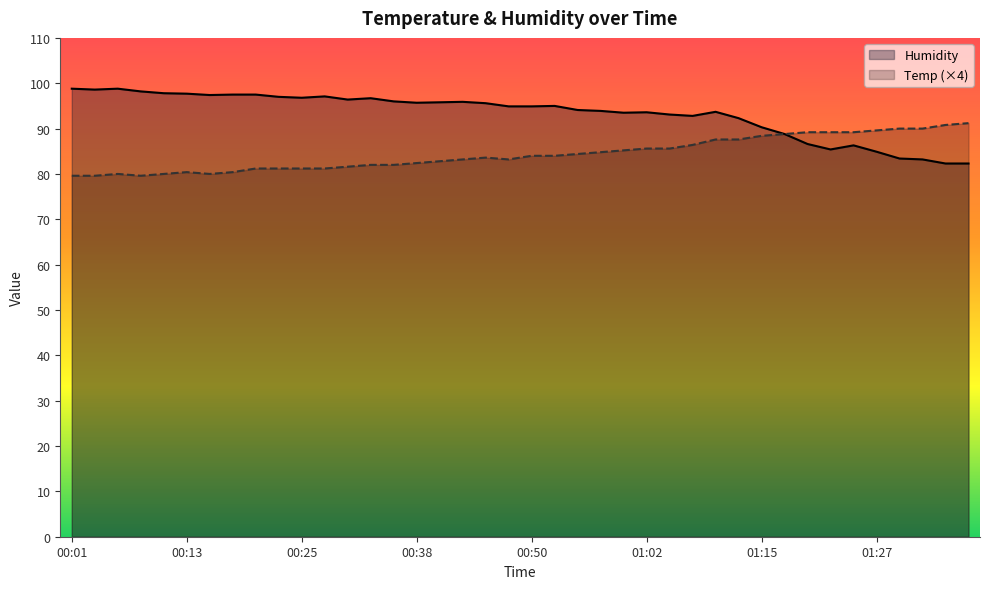

Which series changed the most between 00:13 and 01:37?

Humidity